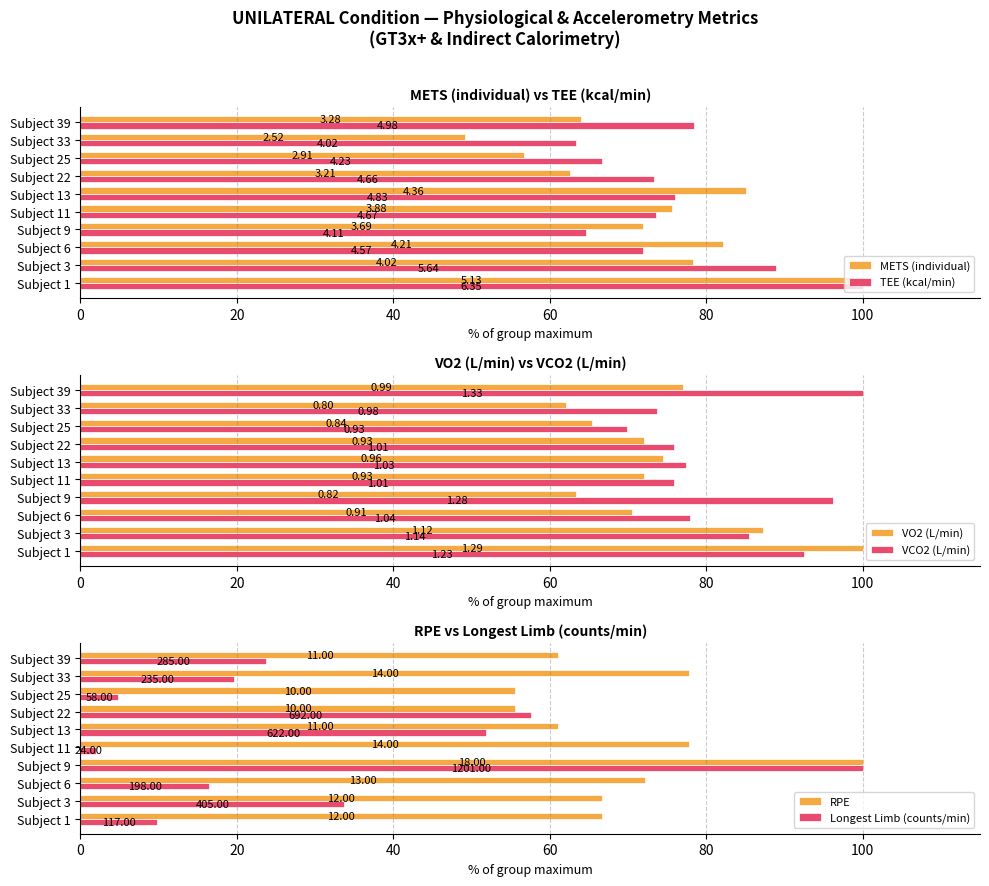

What are all the series names shown in the legend?

METS (individual), TEE (kcal/min), VO2 (L/min), VCO2 (L/min), RPE, Longest Limb (counts/min)